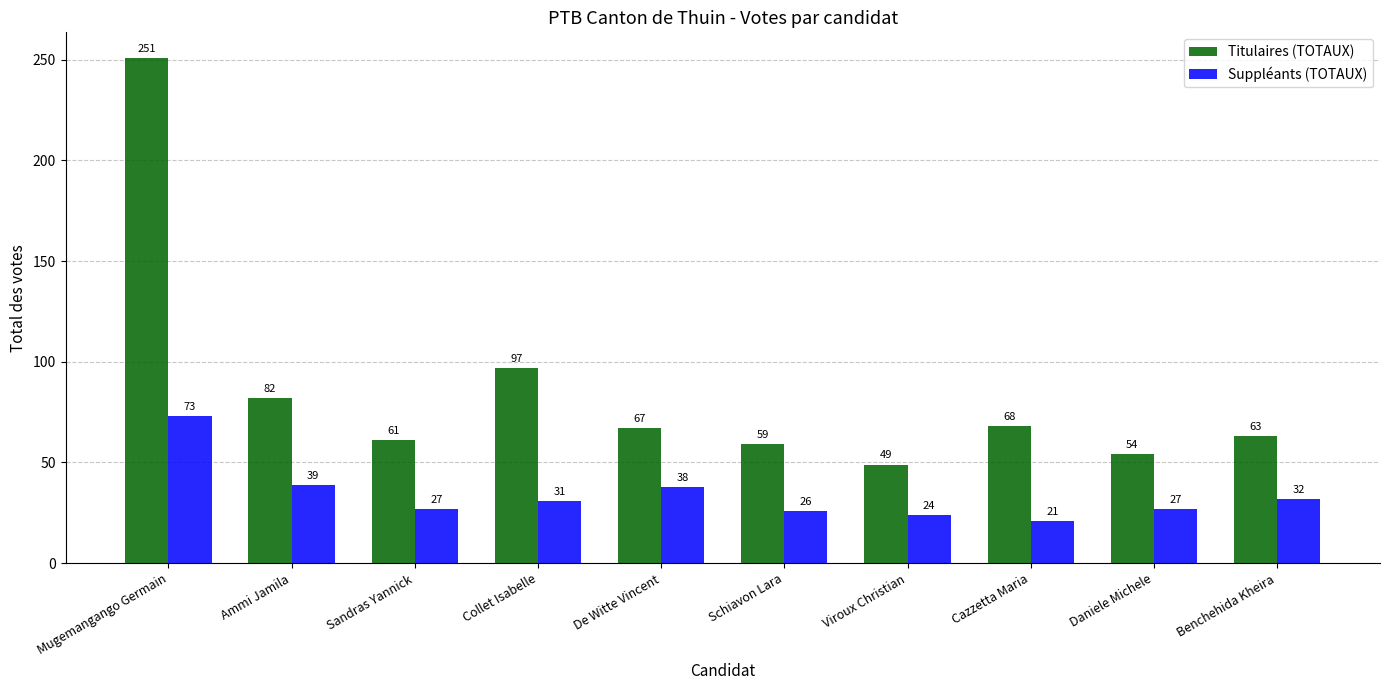

What is the difference between the maximum and minimum values in the Titulaires (TOTAUX) series?

202